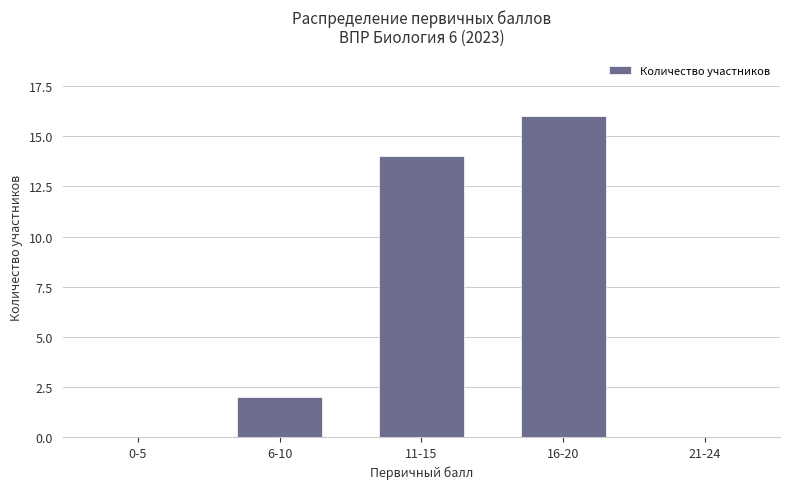

Count the number of data series in this chart.

1